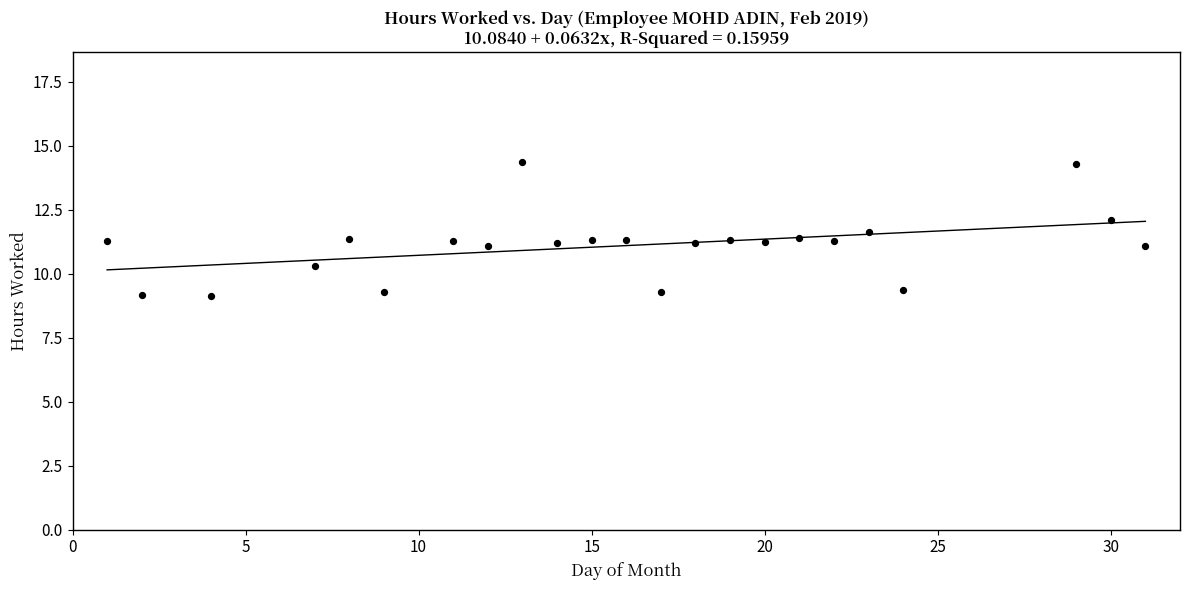

What is the range of X values (max minus min)?

30.0